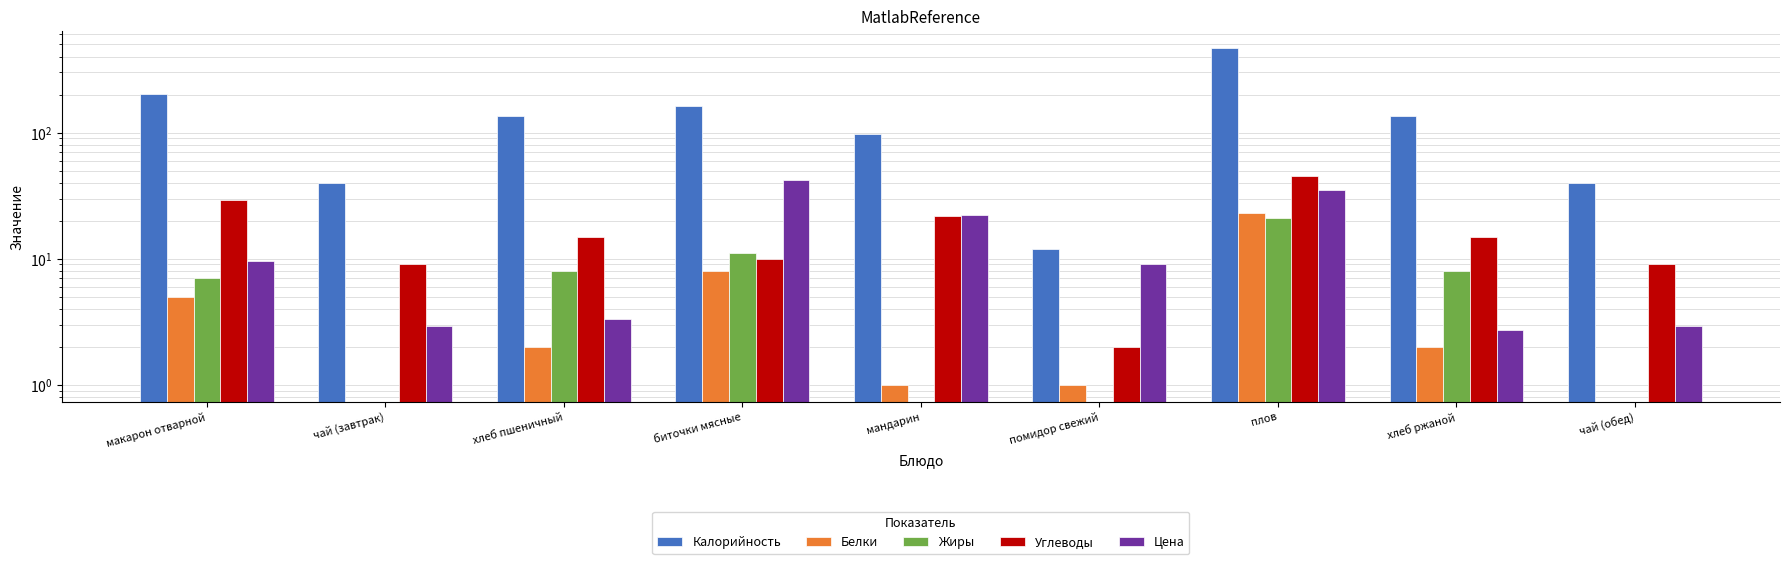

At how many categories does at least one series exceed 450?

1